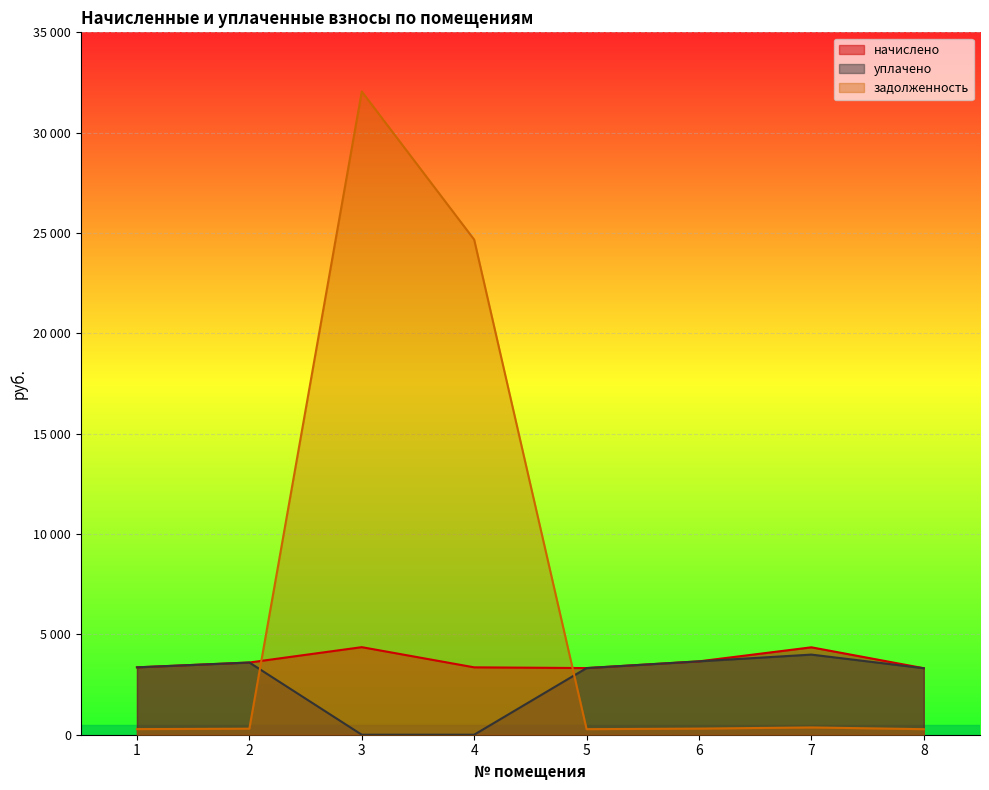

Reading left to right, extract all data points from this chart.

начислено: 3358.0	3598.3	4363.1	3358.0	3321.5	3656.5	4355.9	3314.3
уплачено: 3358.0	3598.4	0.0	0.0	3321.5	3656.5	3992.9	3314.3
задолженность: 279.8	299.9	32054.5	24670.2	276.8	304.7	362.7	276.2